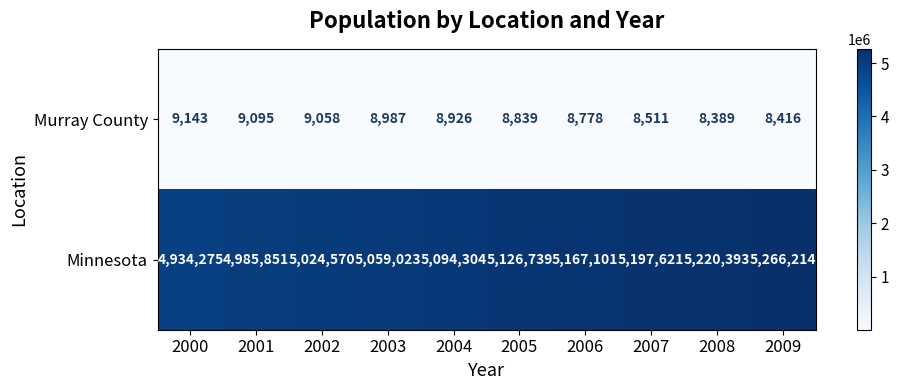

Which series has the largest total across all categories?

Minnesota